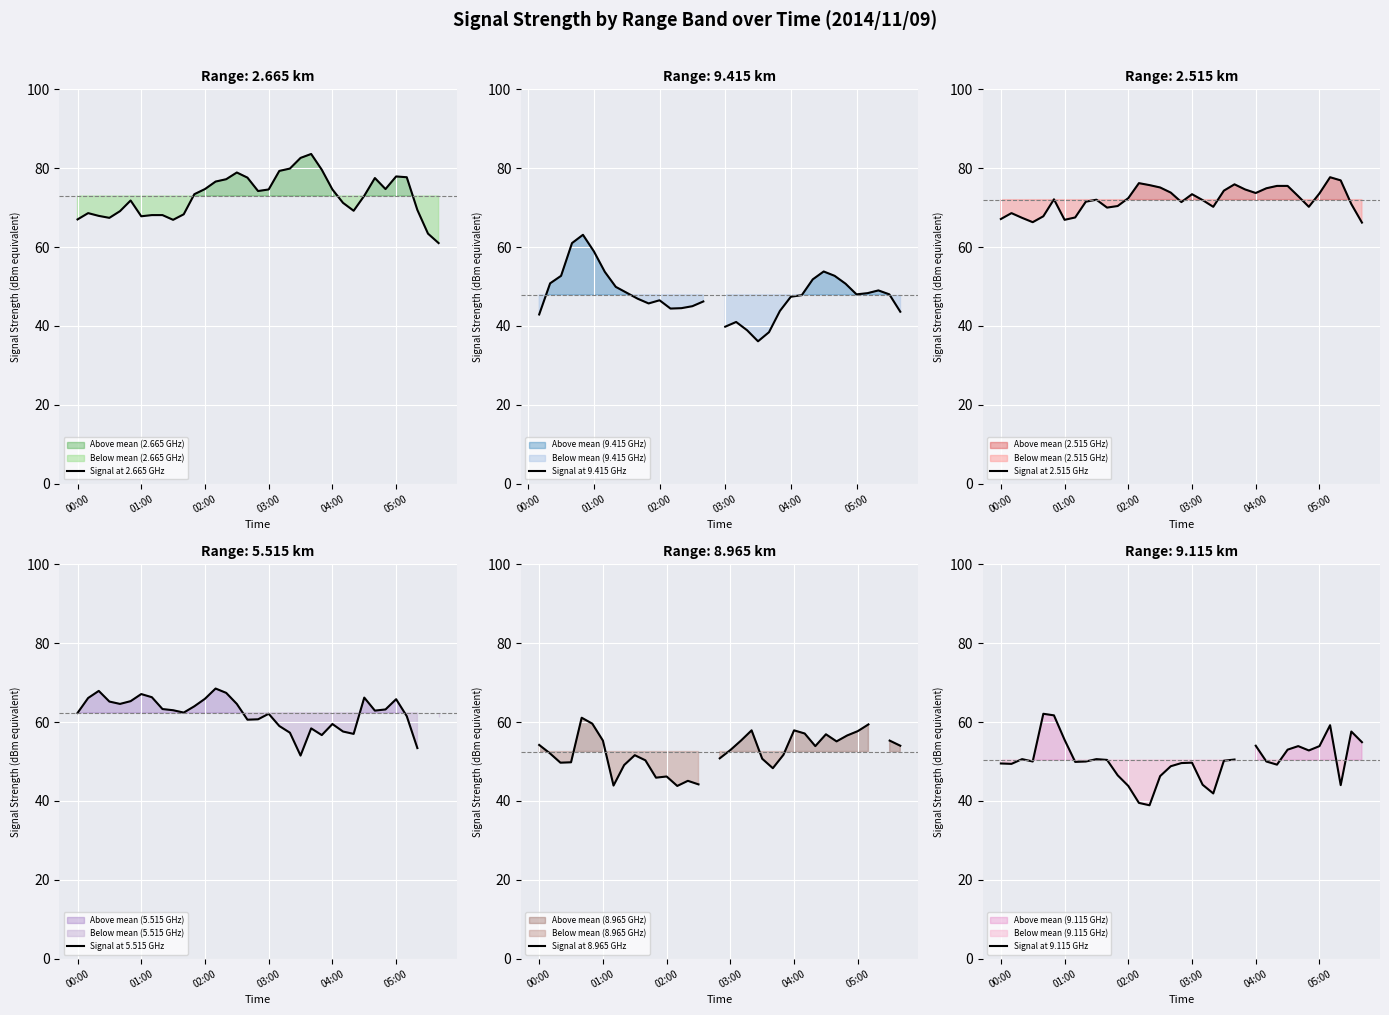

What is the total value across all series at 25?

358.6